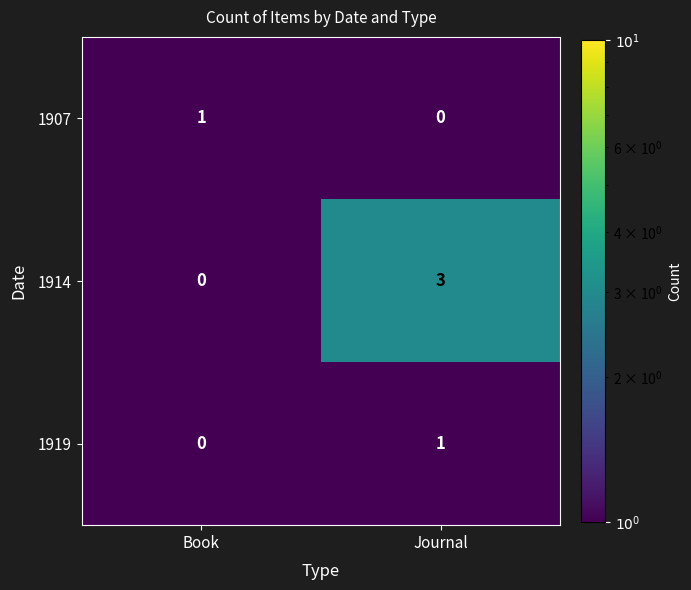

Which series changed the most between Book and Journal?

1914